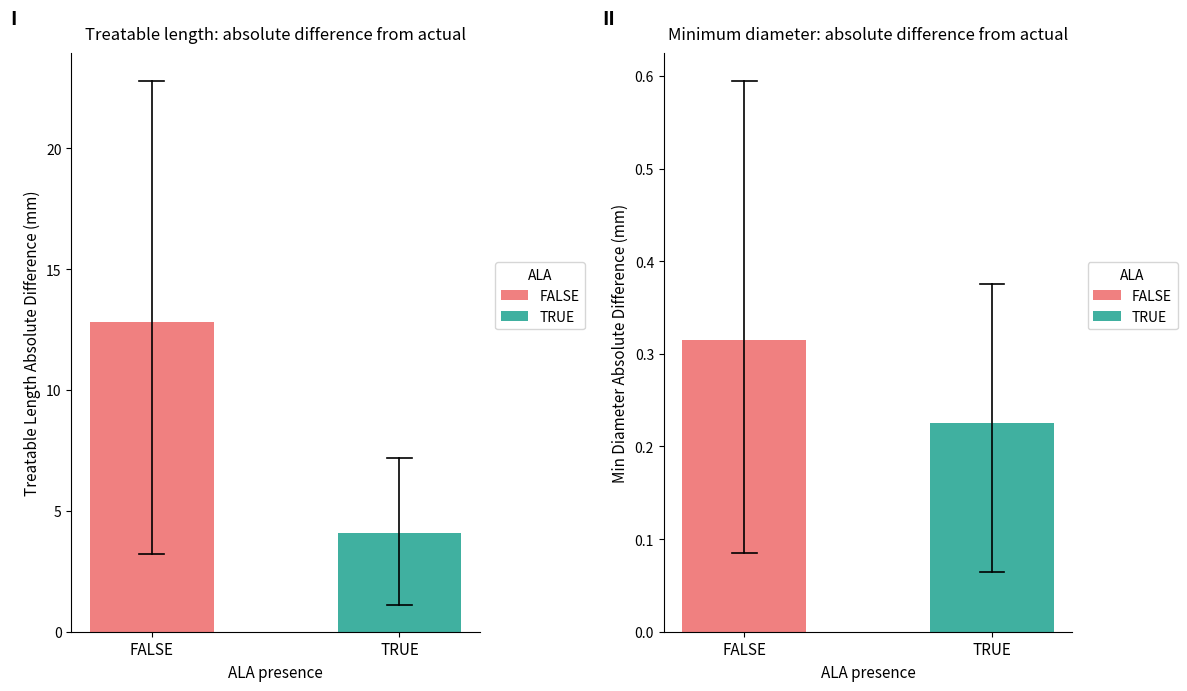

Rank the categories by value from lowest to highest.

TRUE, FALSE